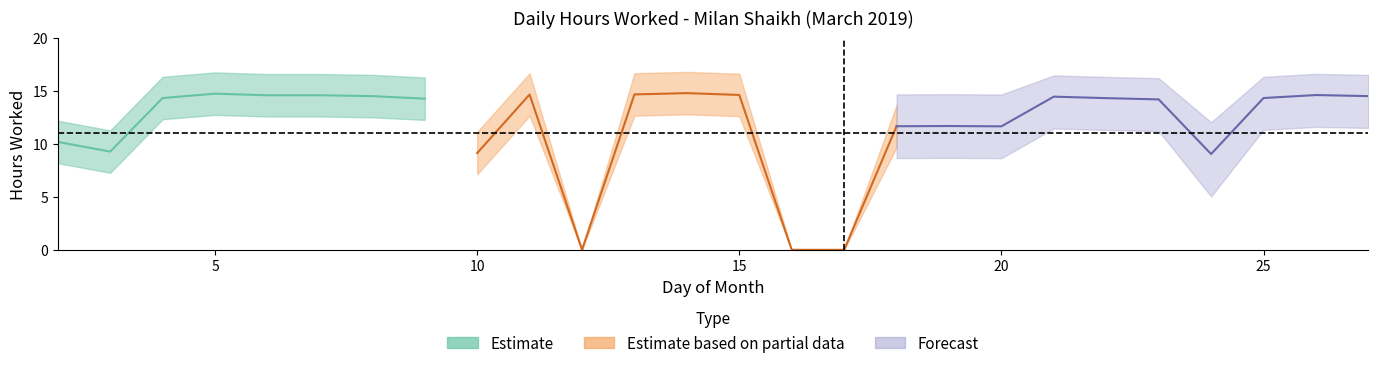

What is the value of the upper point at the 13th from the left?

16.6